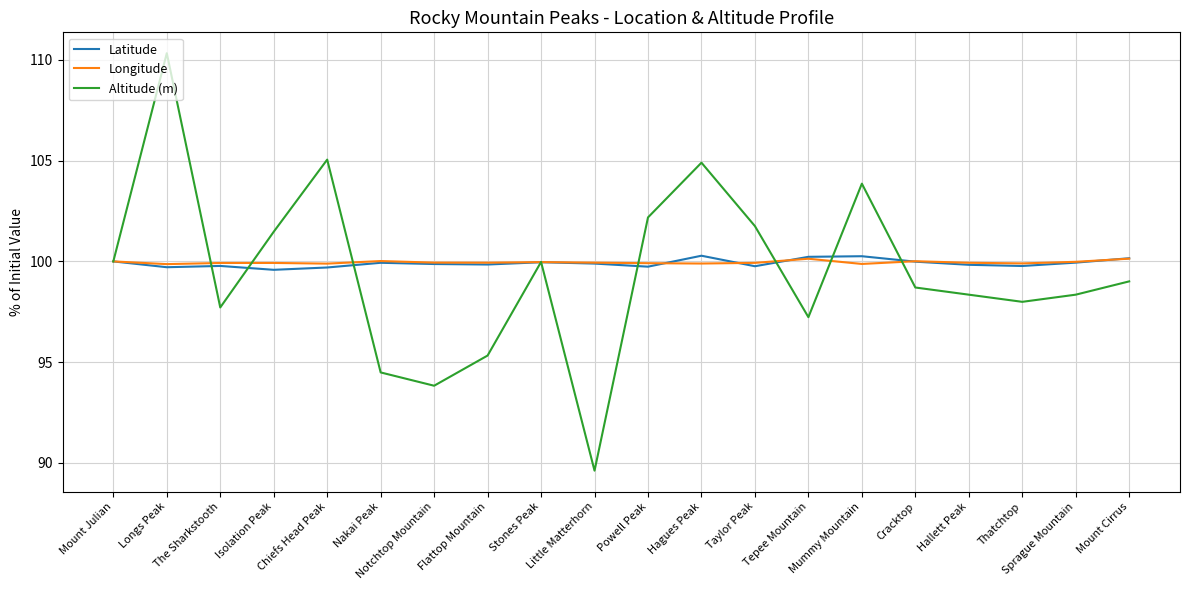

Read the Longitude value at Hallett Peak.

99.9